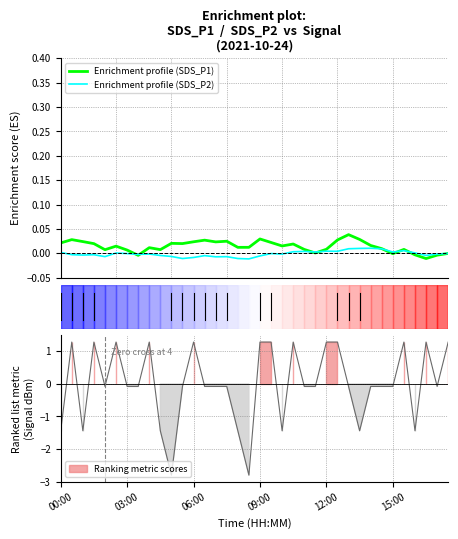

What are all the series names shown in the legend?

Enrichment profile (SDS_P1), Enrichment profile (SDS_P2)